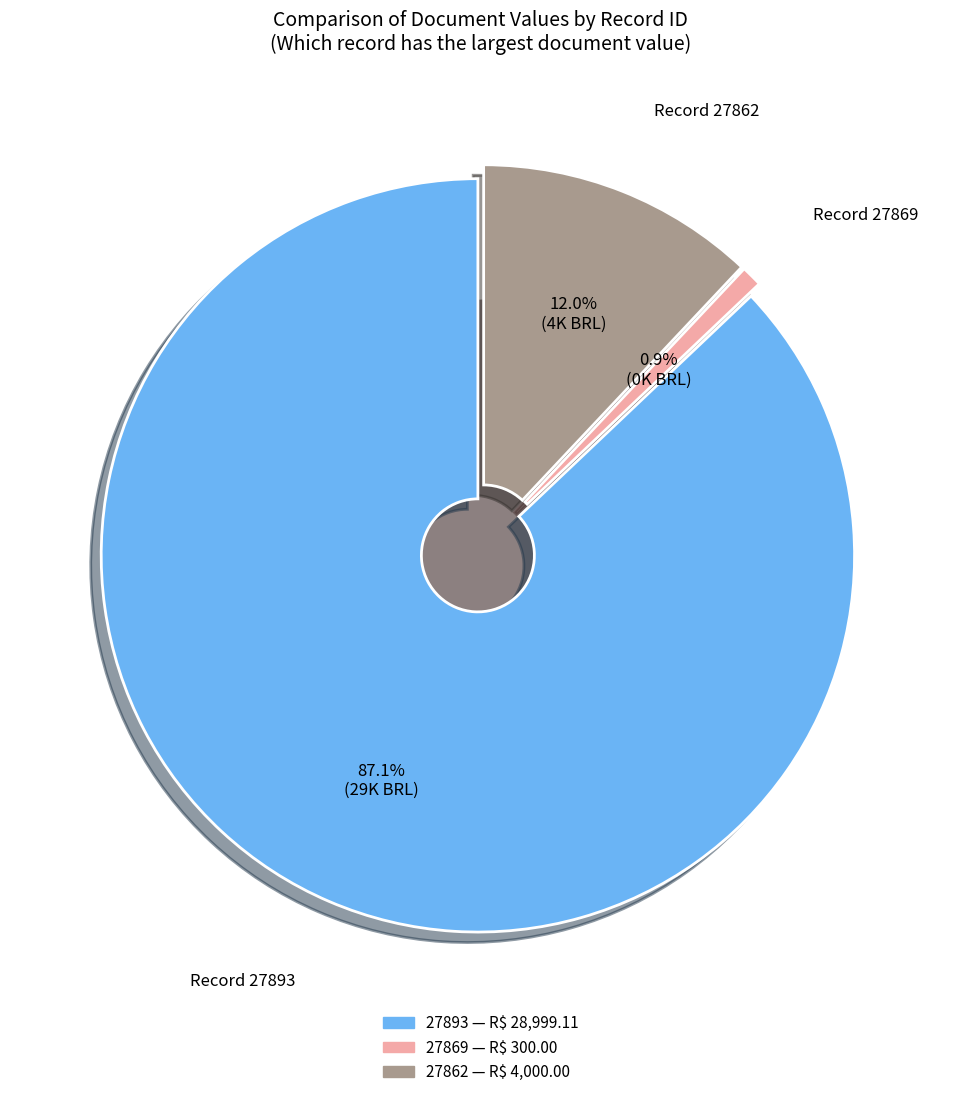

Which category has the biggest portion of the pie?

27893